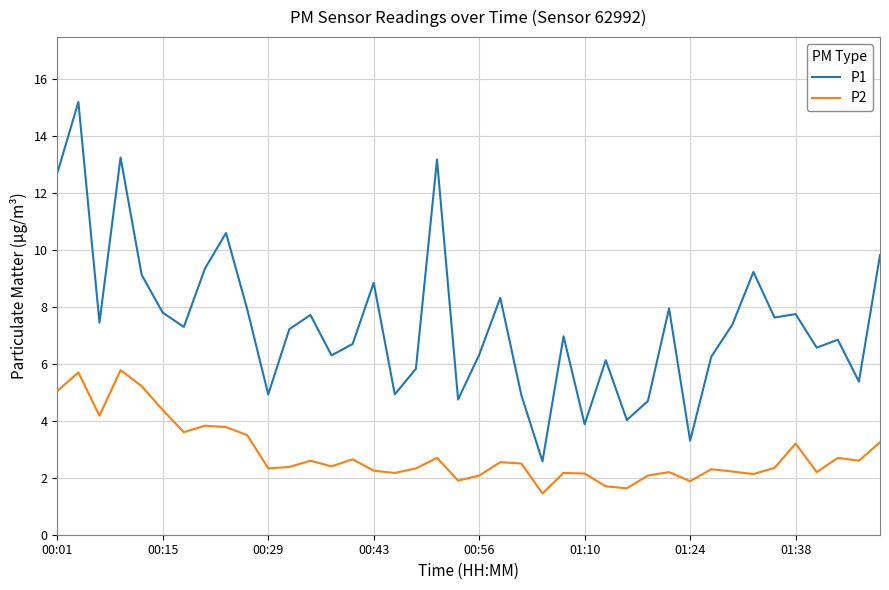

Does the chart have visible grid lines?

Yes